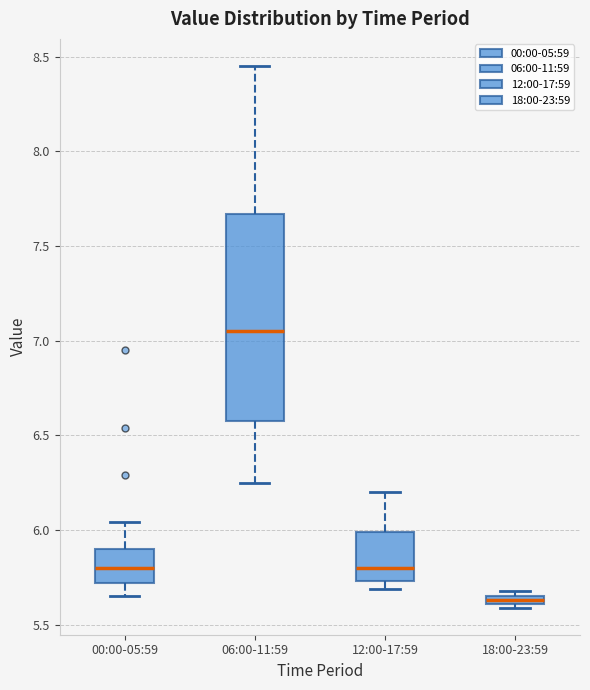

Comparing the boxes themselves (not the whiskers), which one is the tallest?

06:00-11:59